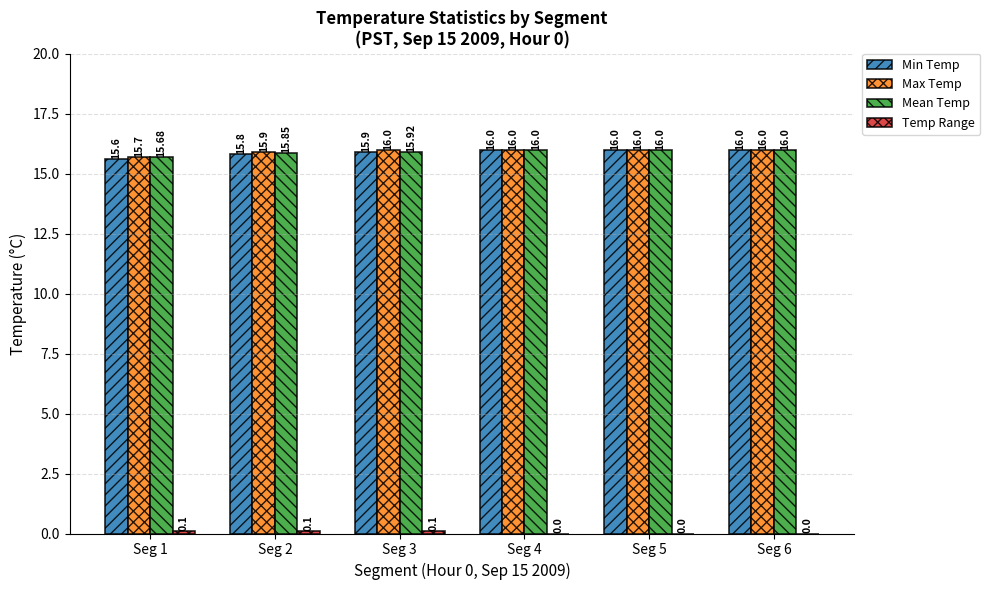

How many distinct data groups are displayed?

4